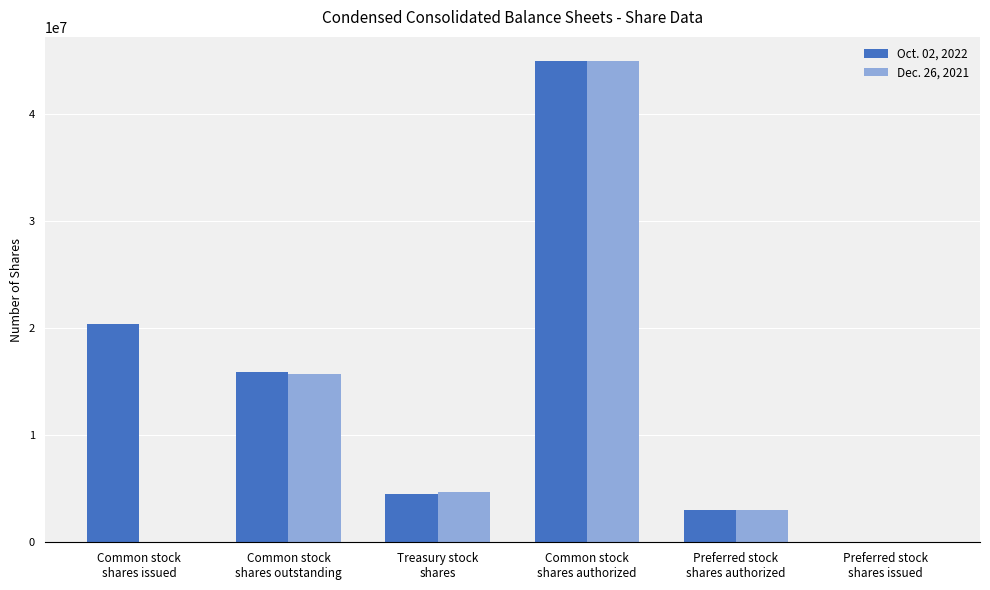

Which series changed the most between Common stock
shares issued and Preferred stock
shares authorized?

Oct. 02, 2022